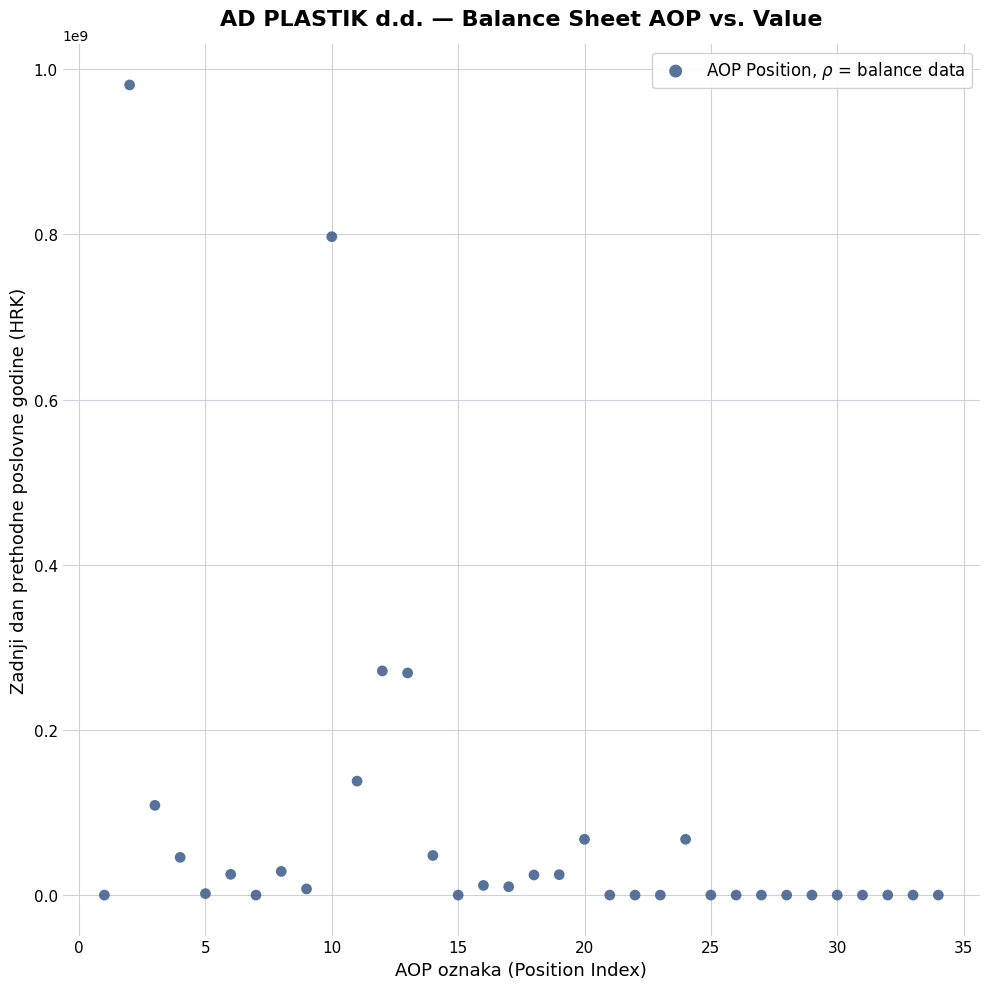

What is the range of X values (max minus min)?

33